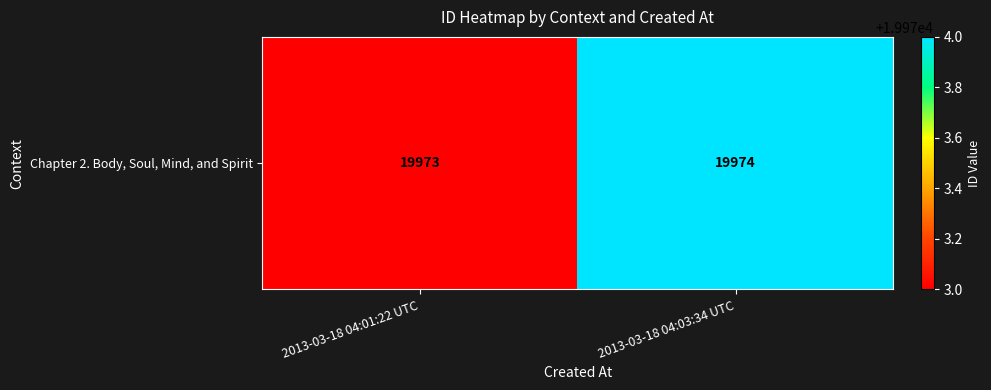

How many data points are less than 19974?

1